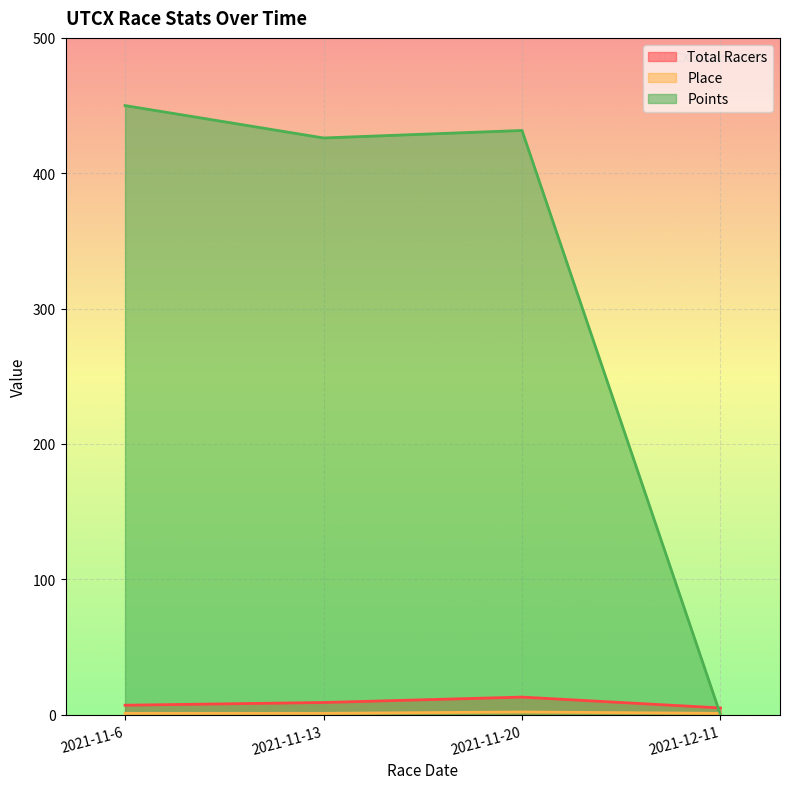

Where does the Points series first go above 431?

2021-11-6